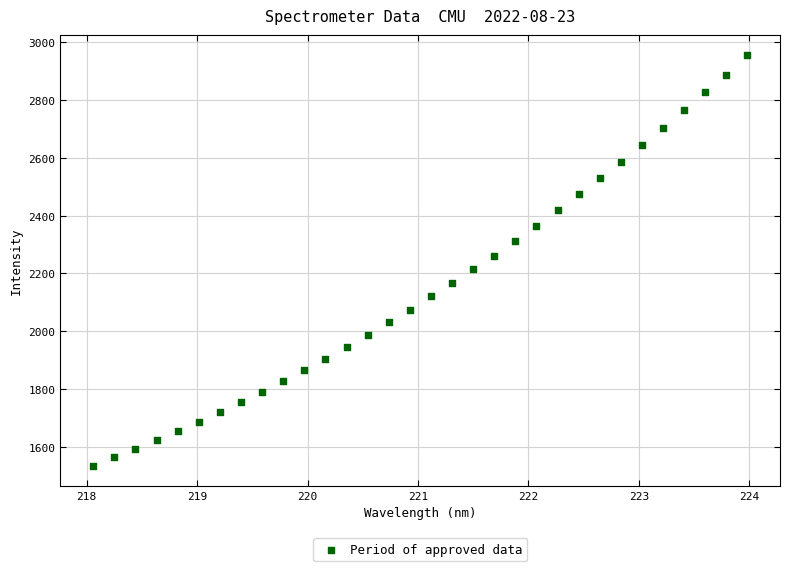

What is the range of Y values (max minus min)?

1419.2